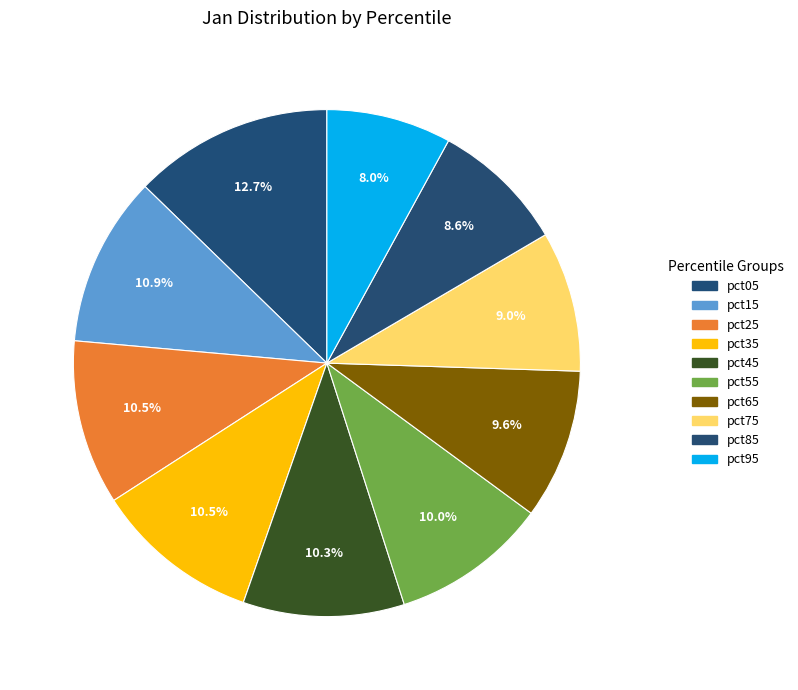

What is the change in value from pct25 to pct85?

-0.2